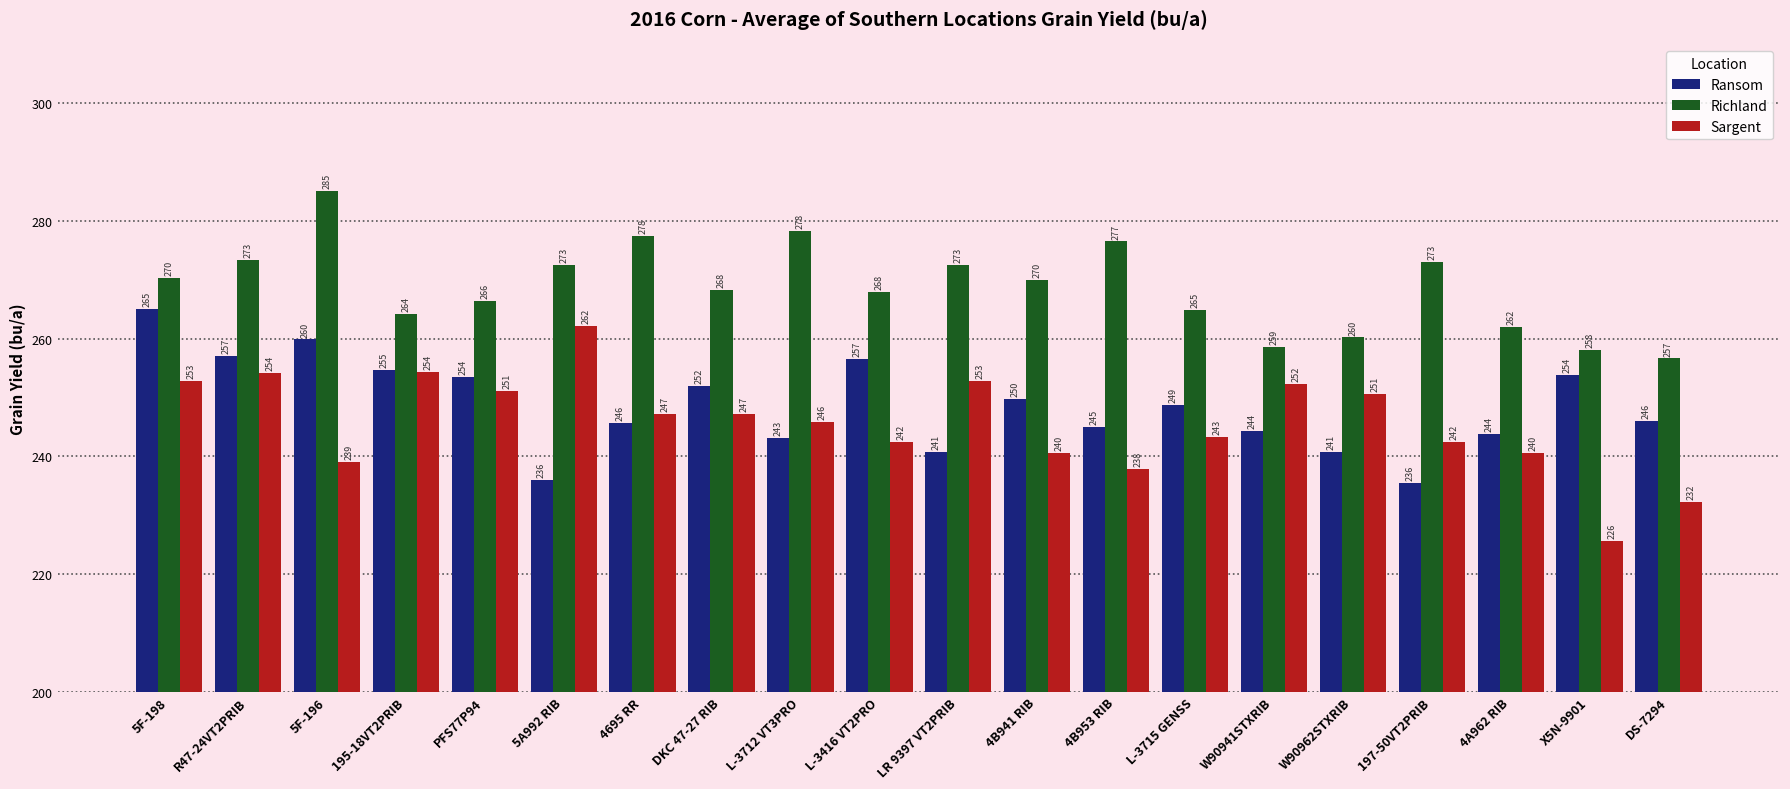

Between 5F-198 and PFS77P94, which series saw the biggest shift?

Ransom